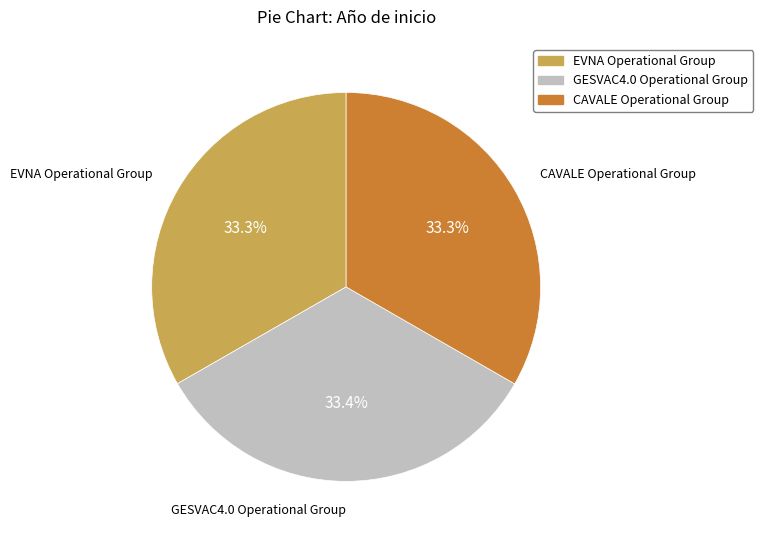

How many slices are in this pie chart?

3